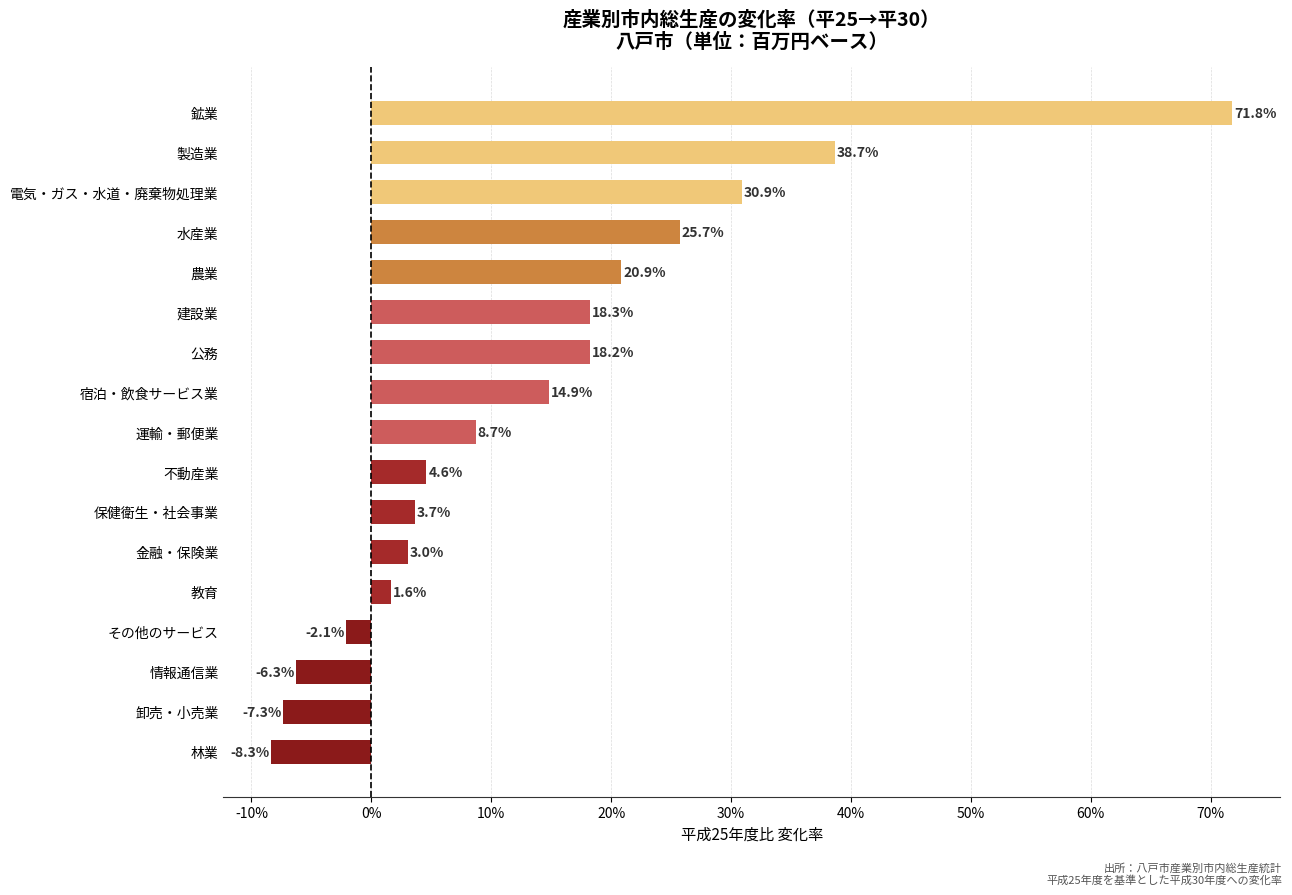

Reading top to bottom, what are all the values shown in this chart?

71.8	38.7	30.9	25.7	20.9	18.3	18.2	14.9	8.7	4.6	3.7	3.0	1.6	-2.1	-6.3	-7.3	-8.3